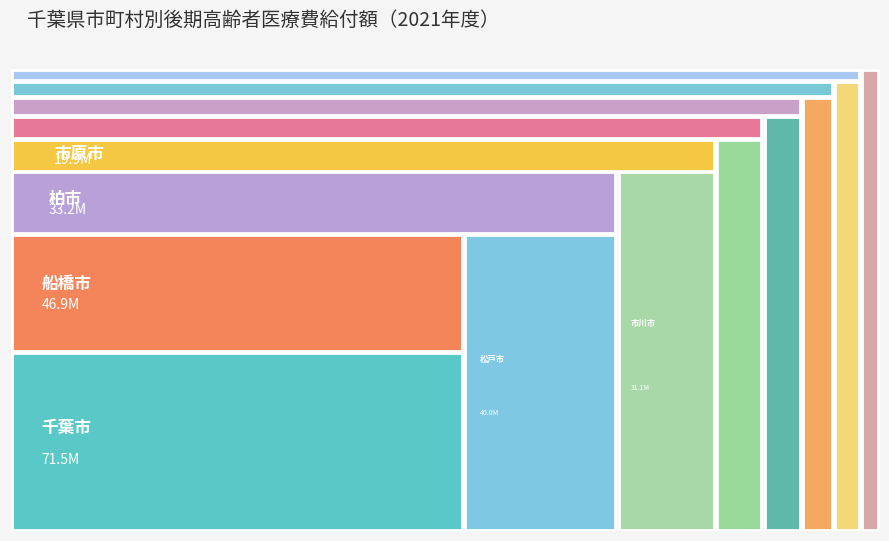

Reading left to right, what are all the values shown in this chart?

71493418	46943686	31135417	39999762	33249808	19888833	15323261	14073257	12181294	16364191	13111248	11989471	10616697	8769654	7939515